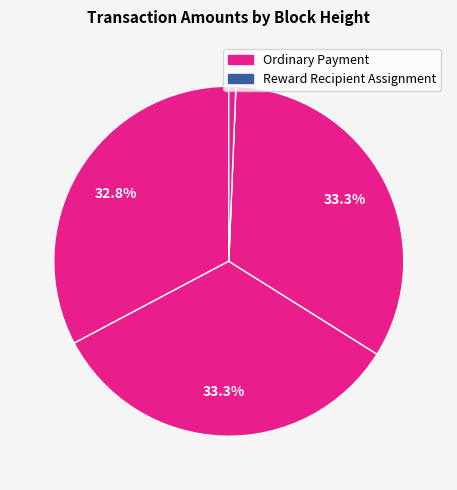

Count the number of slices in the pie.

5